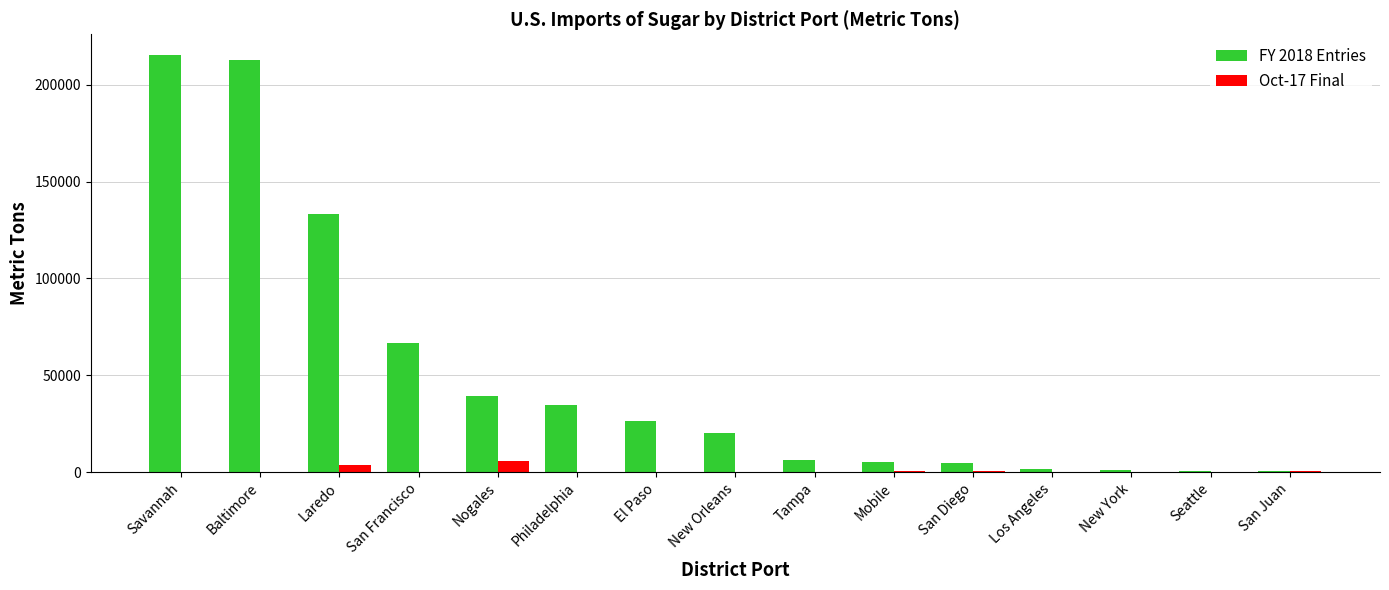

Which series has the largest total across all categories?

FY 2018 Entries